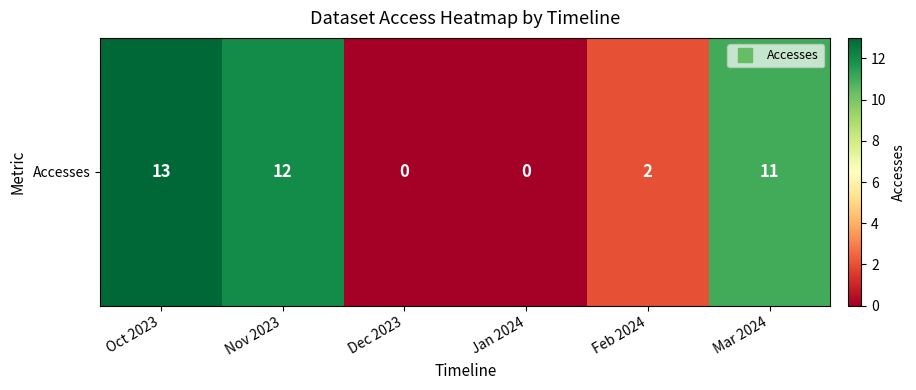

True or false: the data shows 4 at Jan 2024.

False